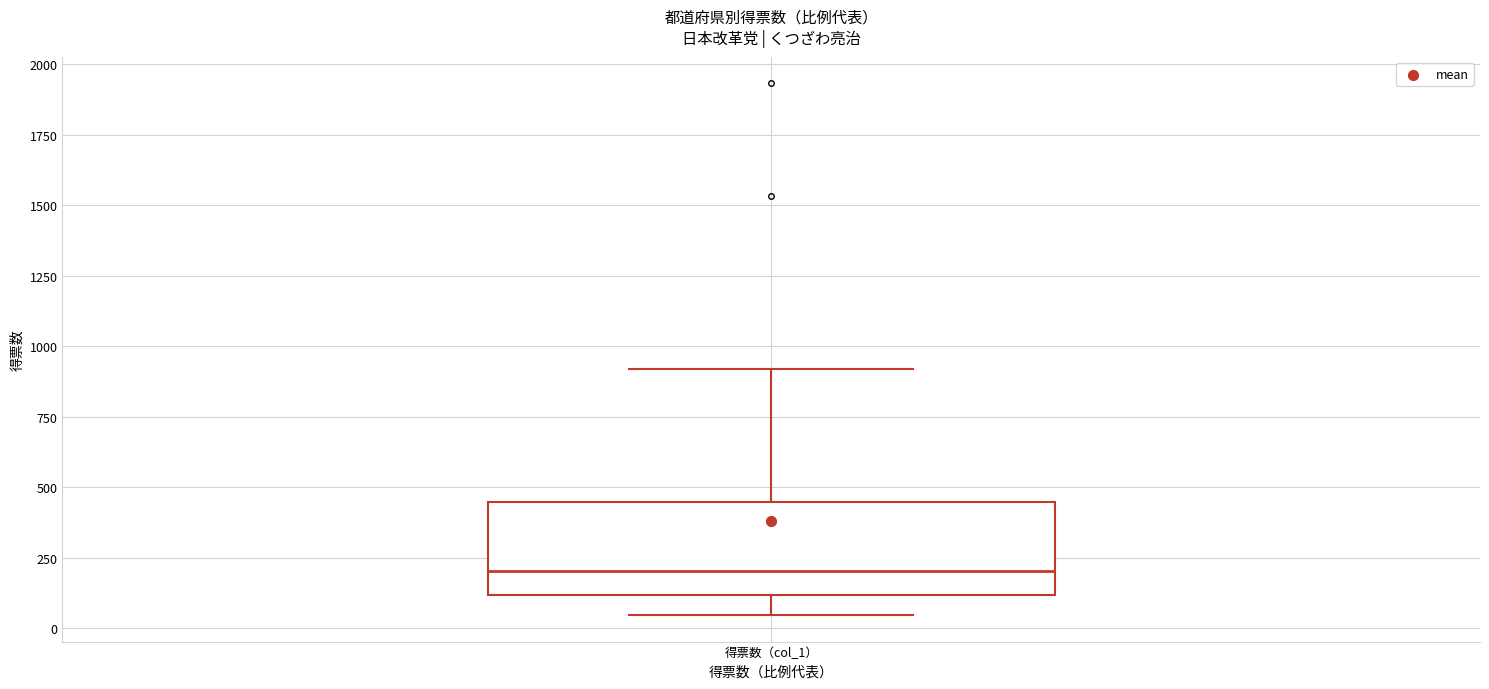

Where does the upper whisker of the box for 得票数（col_1） end on the y-axis? The values are not printed on the chart, so give them approximately, as read against the axis.

900